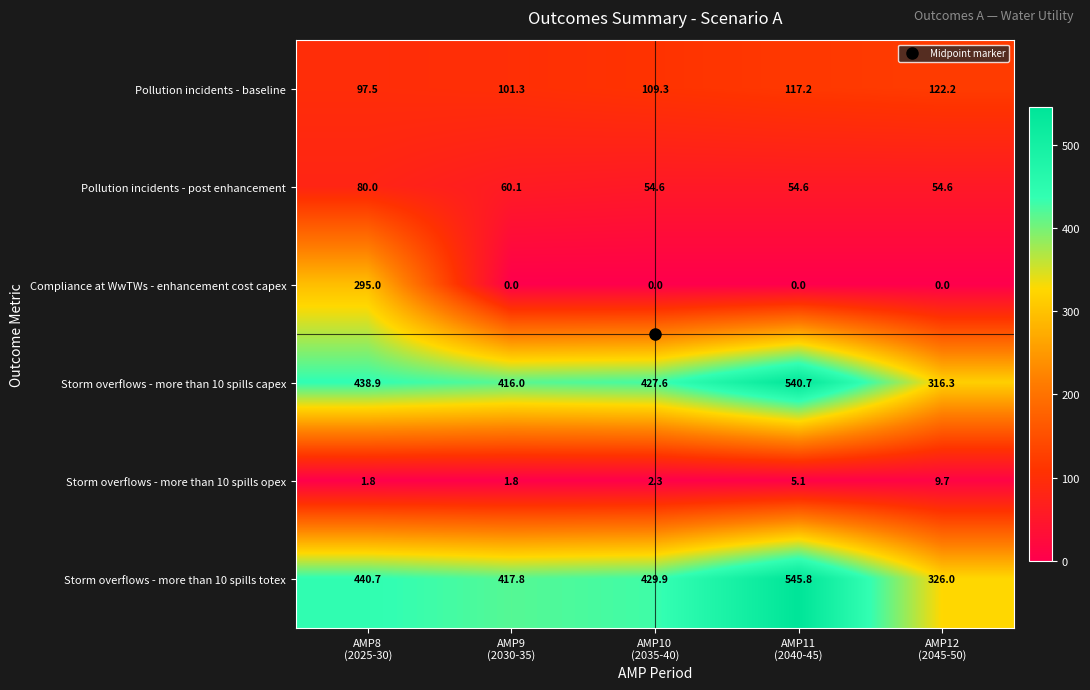

Which series has the largest total across all categories?

Storm overflows - more than 10 spills totex